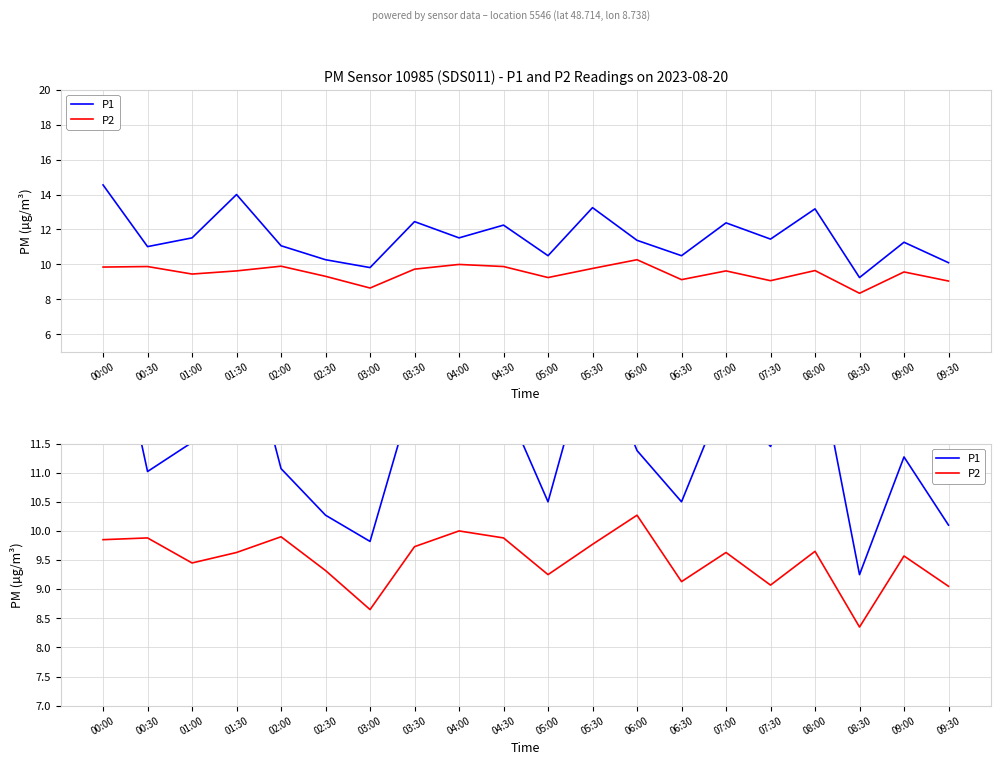

The P2 series shows 13.1 at 09:30. True or false?

False